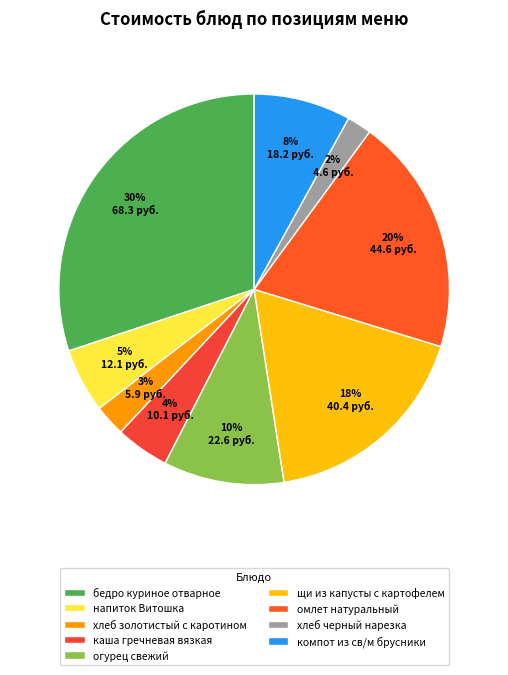

What is the largest slice in the pie chart?

бедро куриное отварное